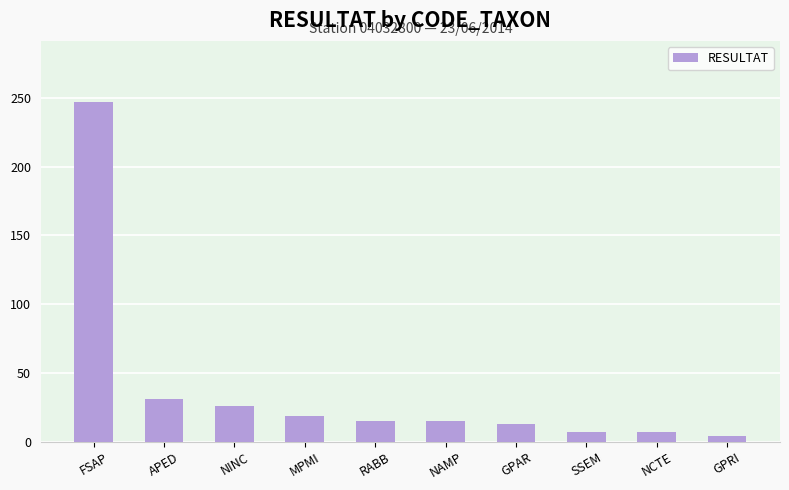

Reading right to left, extract all data points from this chart.

GPRI=4	NCTE=7	SSEM=7	GPAR=13	NAMP=15	RABB=15	MPMI=19	NINC=26	APED=31	FSAP=247